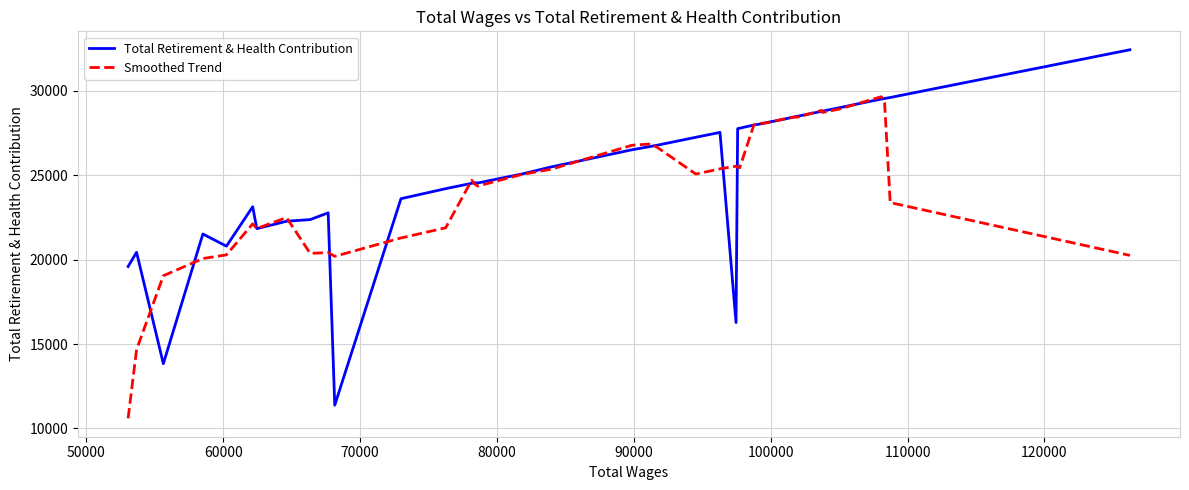

What is the lowest value of the Smoothed Trend series?

10597.4